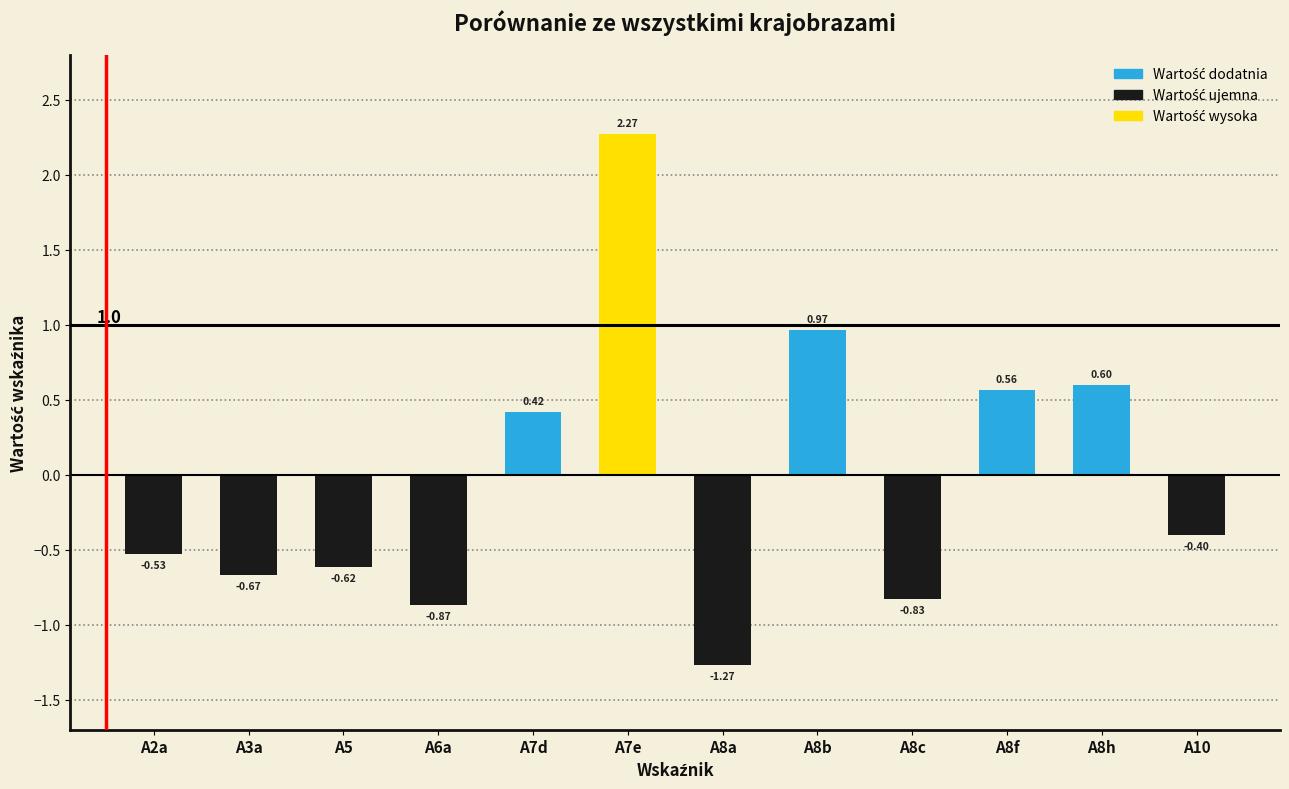

Rank the categories by value from lowest to highest.

A8a, A6a, A8c, A3a, A5, A2a, A10, A7d, A8f, A8h, A8b, A7e